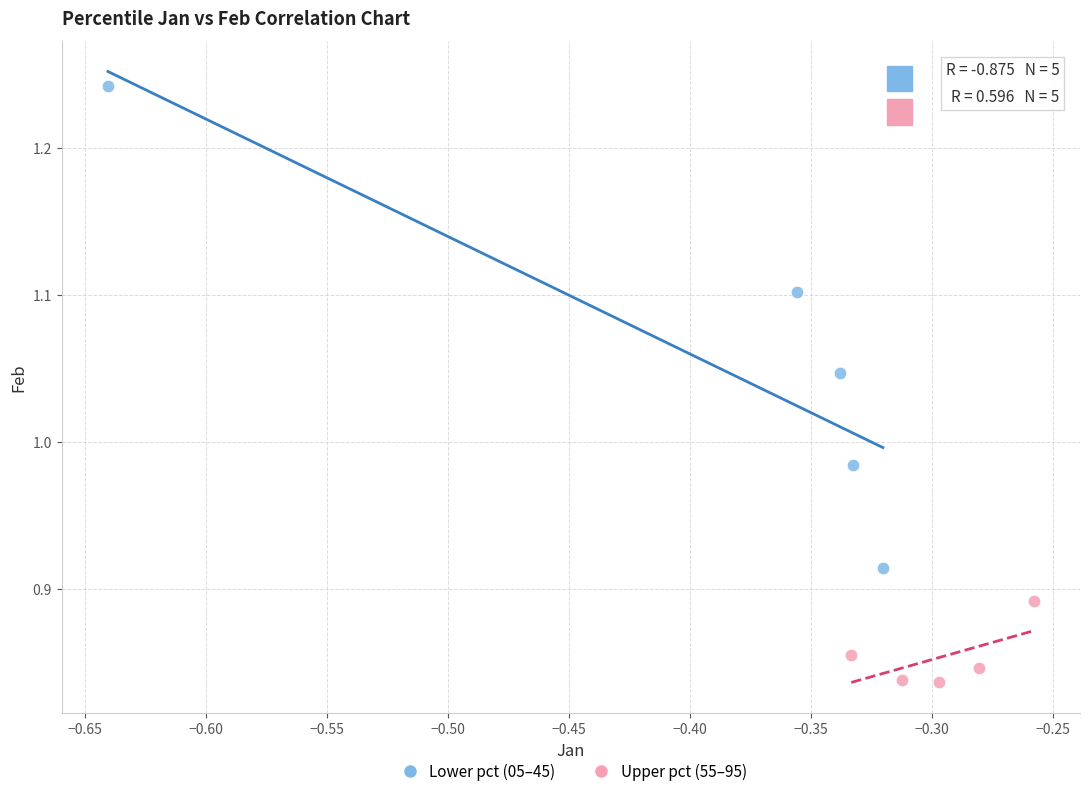

Which series has the largest Y range (max minus min)?

Lower pct (05–45)